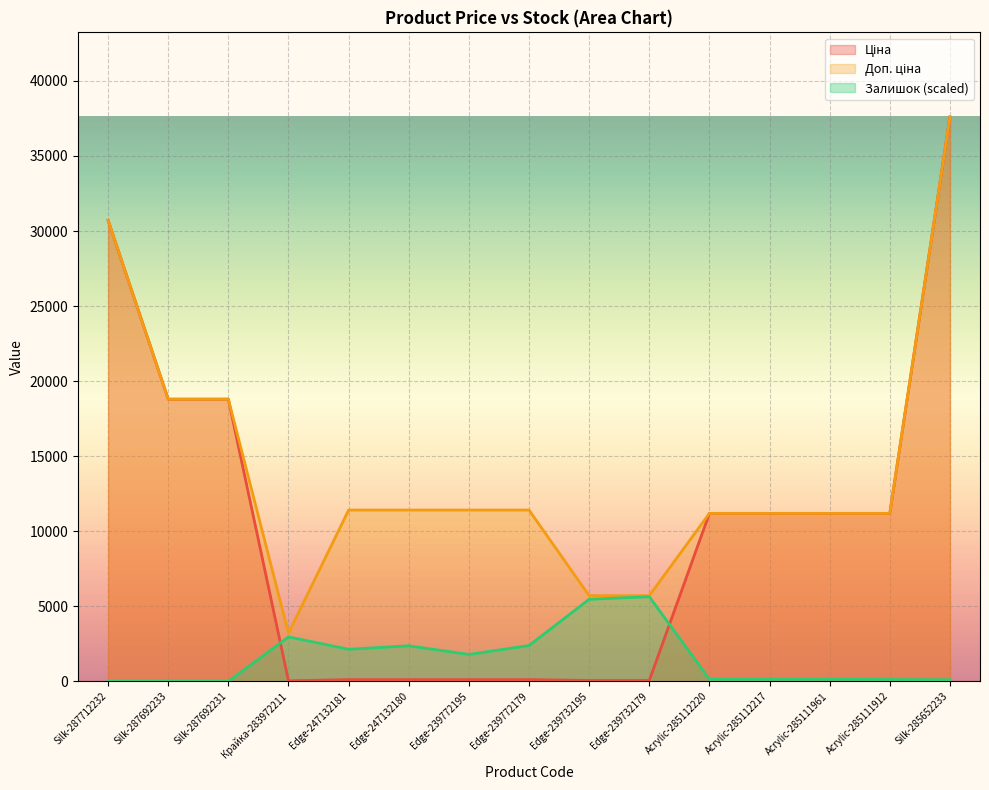

Which series ends up on top after the final intersection of Залишок and Ціна?

Ціна